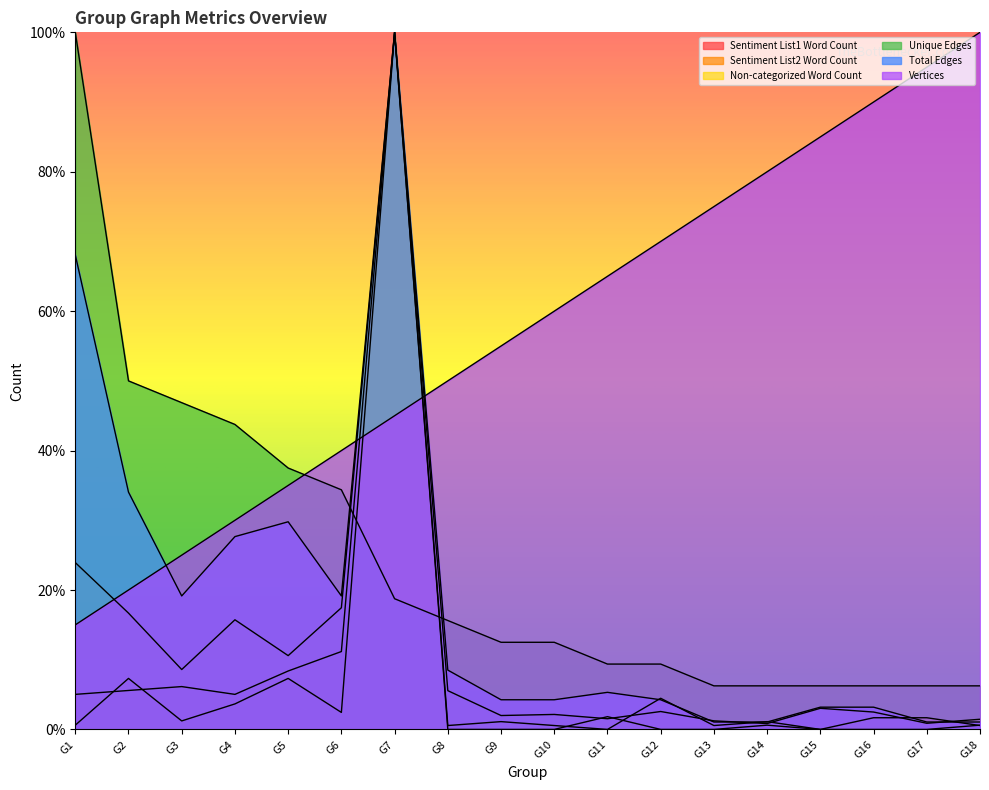

Rank the categories by Sentiment List2 Word Count value from lowest to highest.

G8, G9, G10, G12, G13, G15, G16, G17, G1, G14, G18, G3, G11, G6, G4, G2, G5, G7